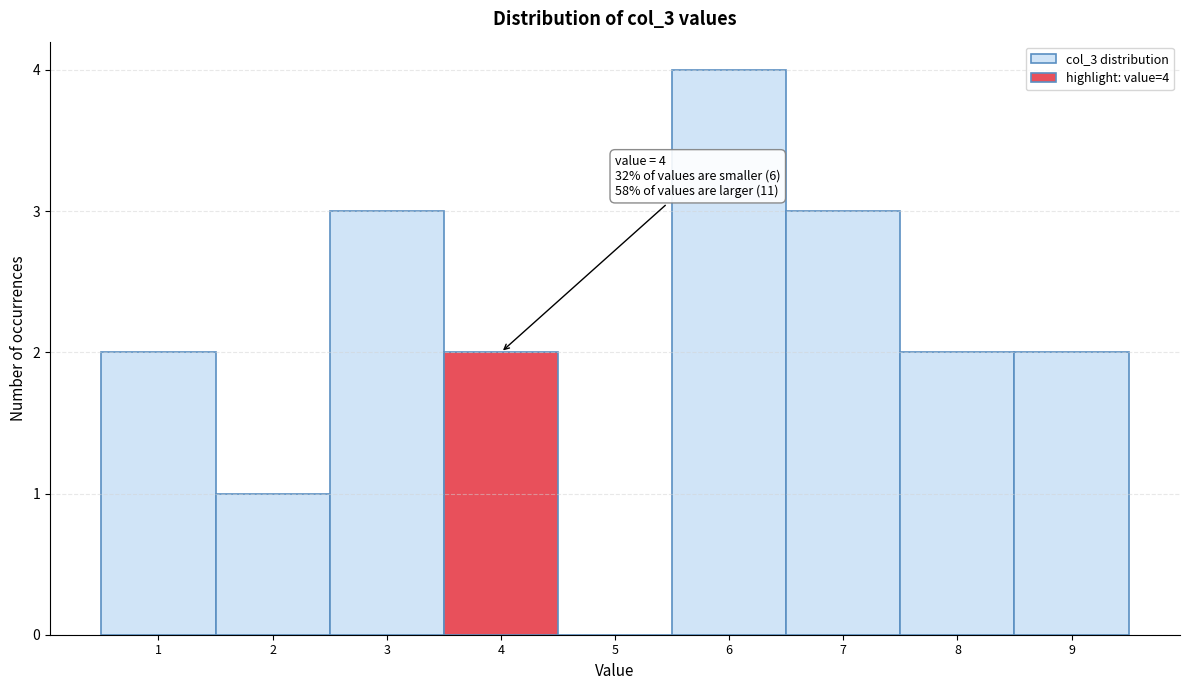

Reading left to right, list all the values displayed in this chart.

1=2	2=1	3=3	4=2	5=0	6=4	7=3	8=2	9=2